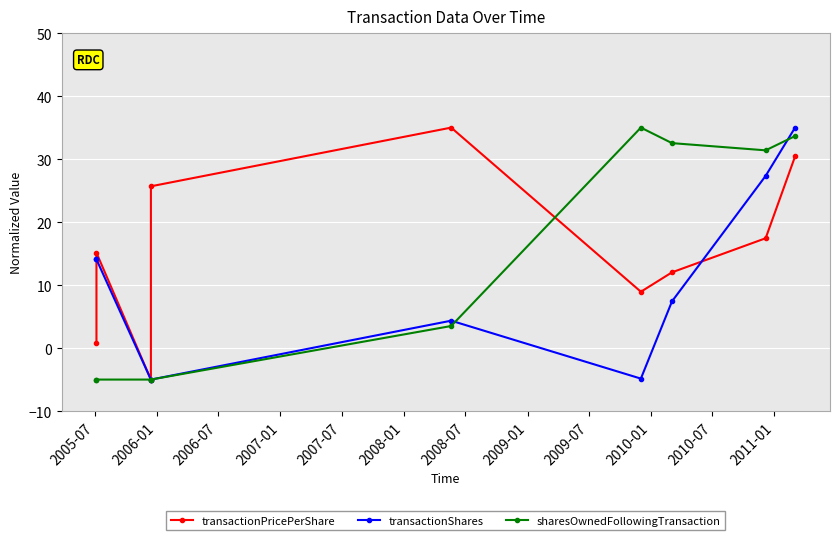

Reading left to right, list all the values displayed in this chart.

transactionPricePerShare: 0.9	15.1	-5.0	25.7	35.0	8.9	12.0	17.4	30.4
transactionShares: 14.1	14.1	-5.0	-5.0	4.3	-4.8	7.4	27.3	35.0
sharesOwnedFollowingTransaction: -5.0	-5.0	-5.0	-5.0	3.5	35.0	32.5	31.4	33.7